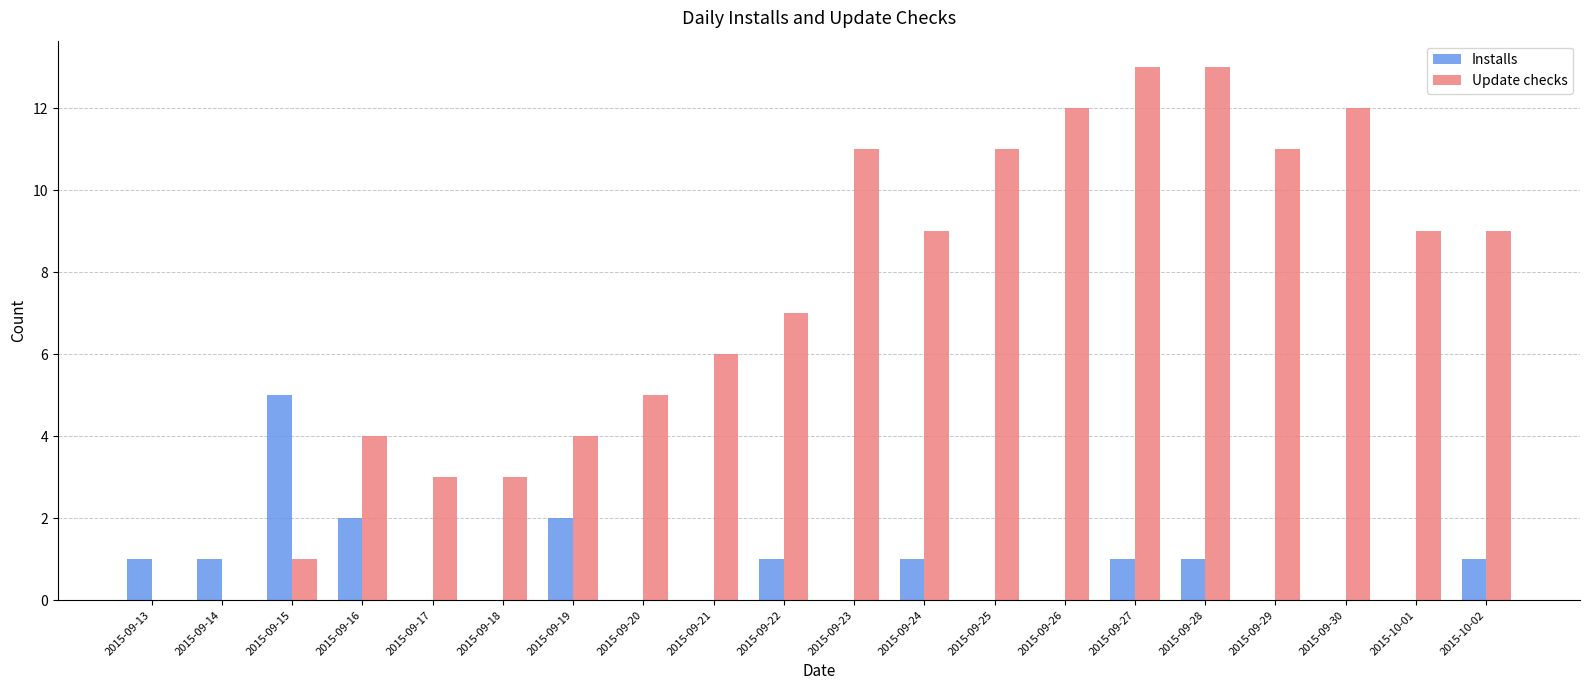

The value of Update checks at 2015-09-13 is 7. True or false?

False